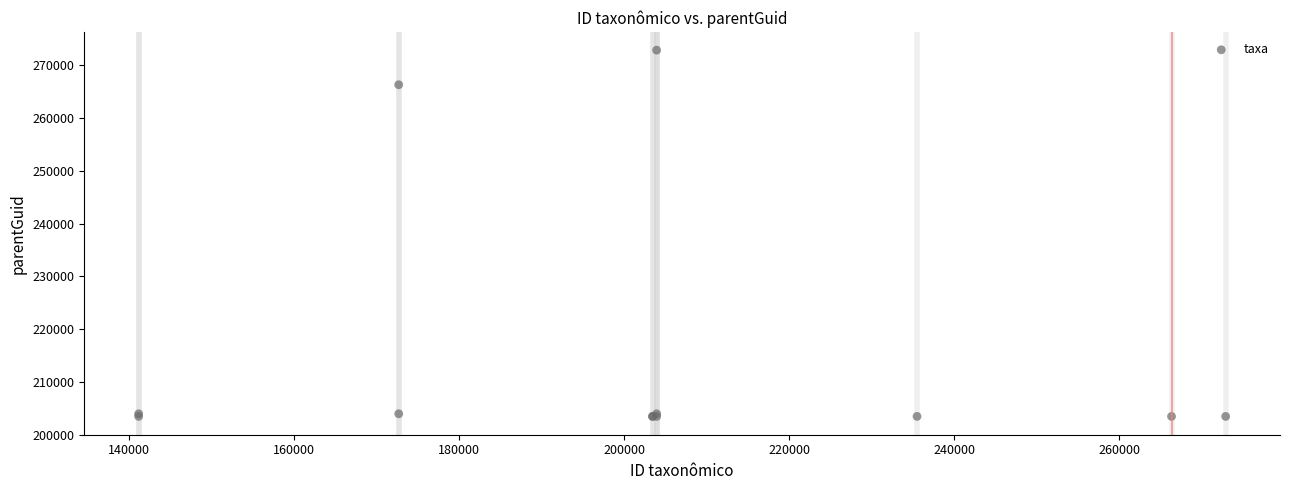

What Y value in the scatter plot is closest to 238177?

266339